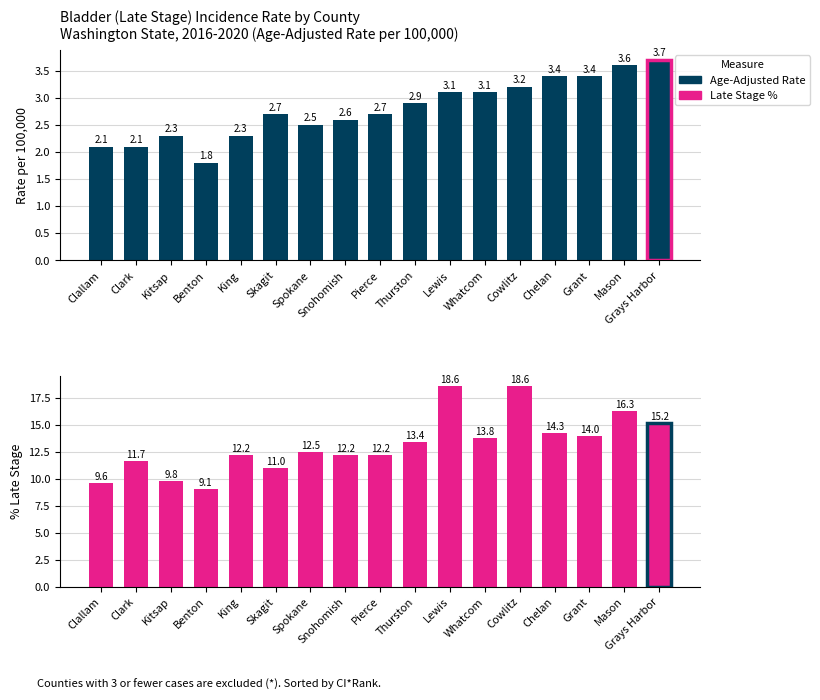

Rank the categories by Percent of Cases with Late Stage value from highest to lowest.

Lewis, Cowlitz, Mason, Grays Harbor, Chelan, Grant, Whatcom, Thurston, Spokane, King, Snohomish, Pierce, Clark, Skagit, Kitsap, Clallam, Benton